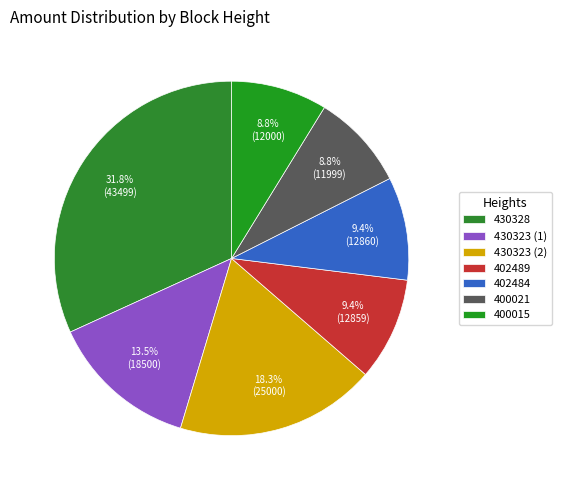

To the nearest percent, what is the difference between the largest and smallest slice percentages?

23%